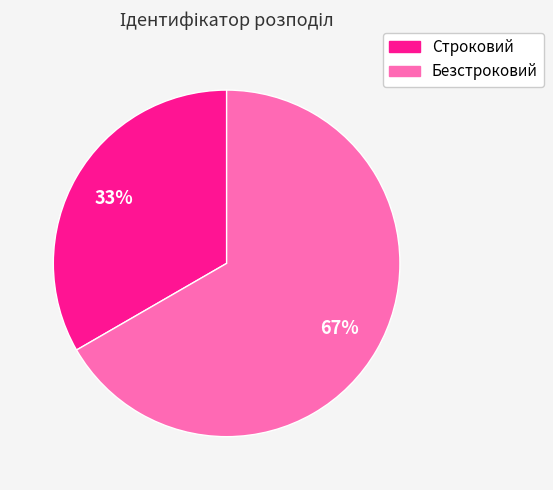

To the nearest percent, what is the combined percentage of Строковий and Безстроковий?

100%